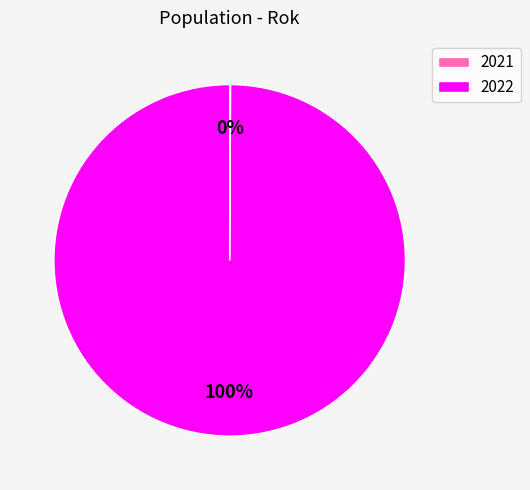

What is the majority slice?

2022